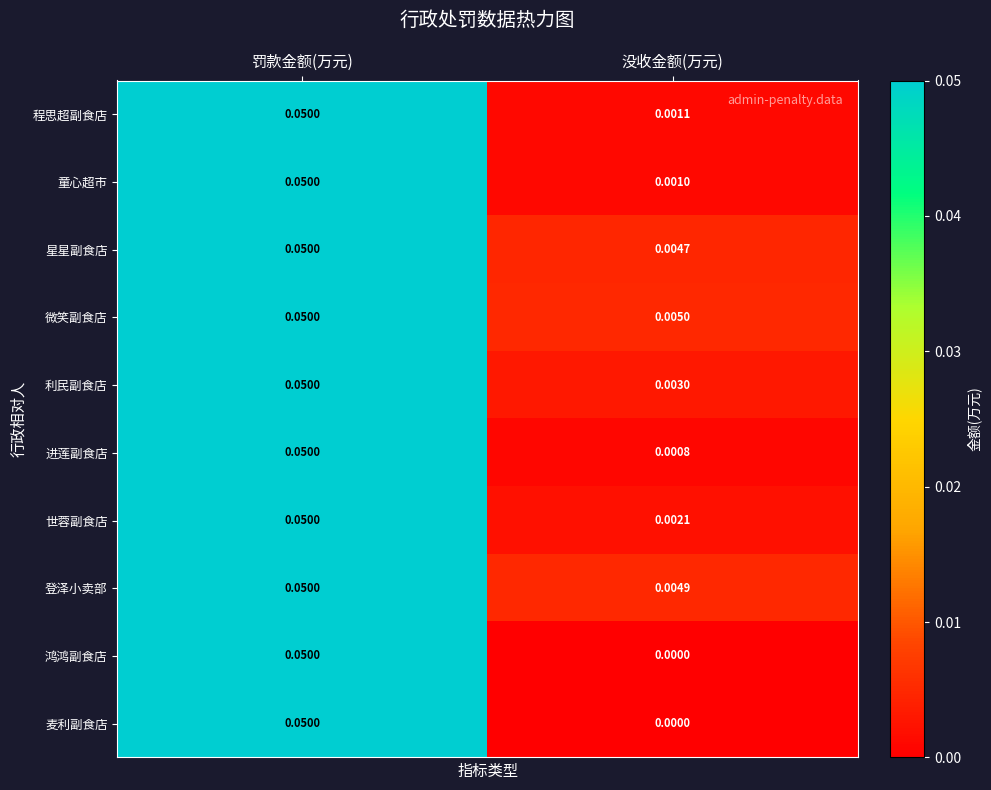

List the labels in order of 程思超副食店 value, largest first.

罚款金额(万元), 没收金额(万元)